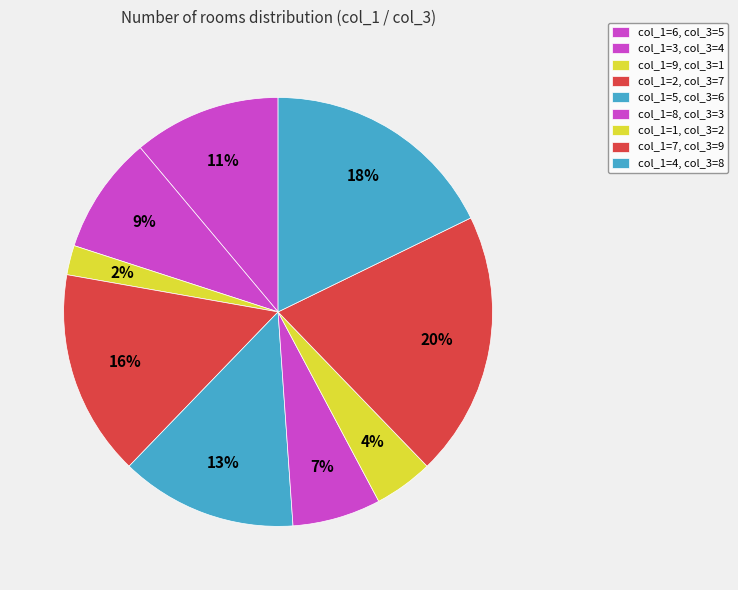

What is the smallest slice in the pie chart?

1